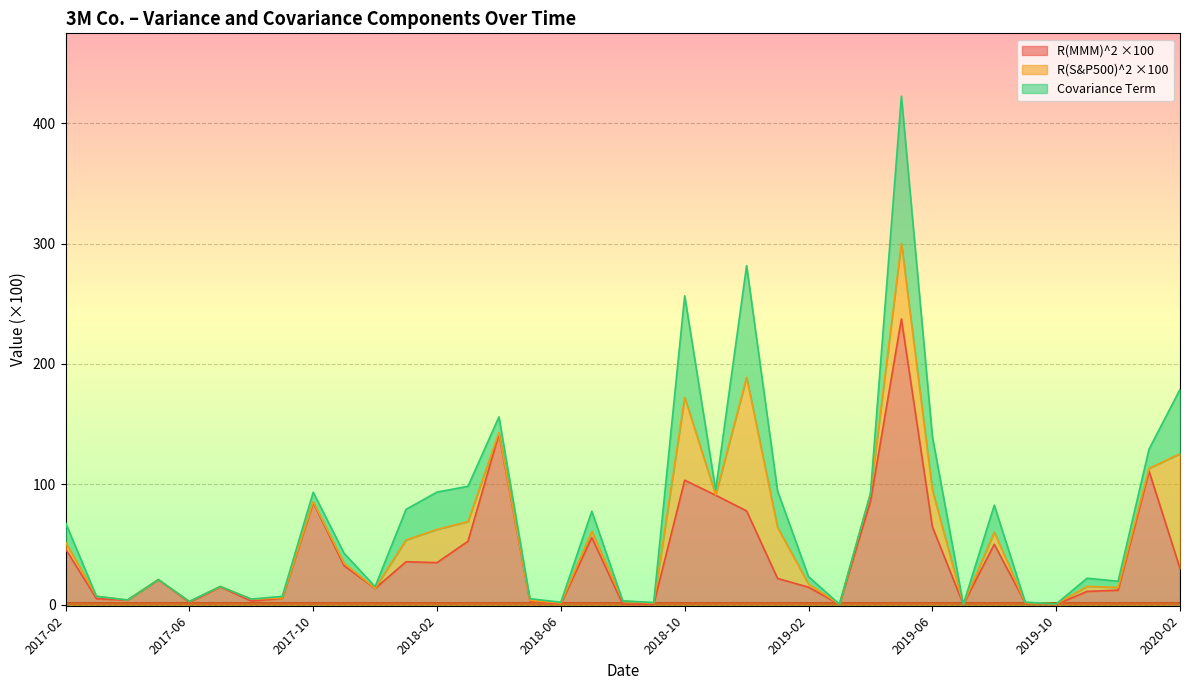

What is the value of the R(MMM)^2 ×100 point at the 18th from the left?

55.8